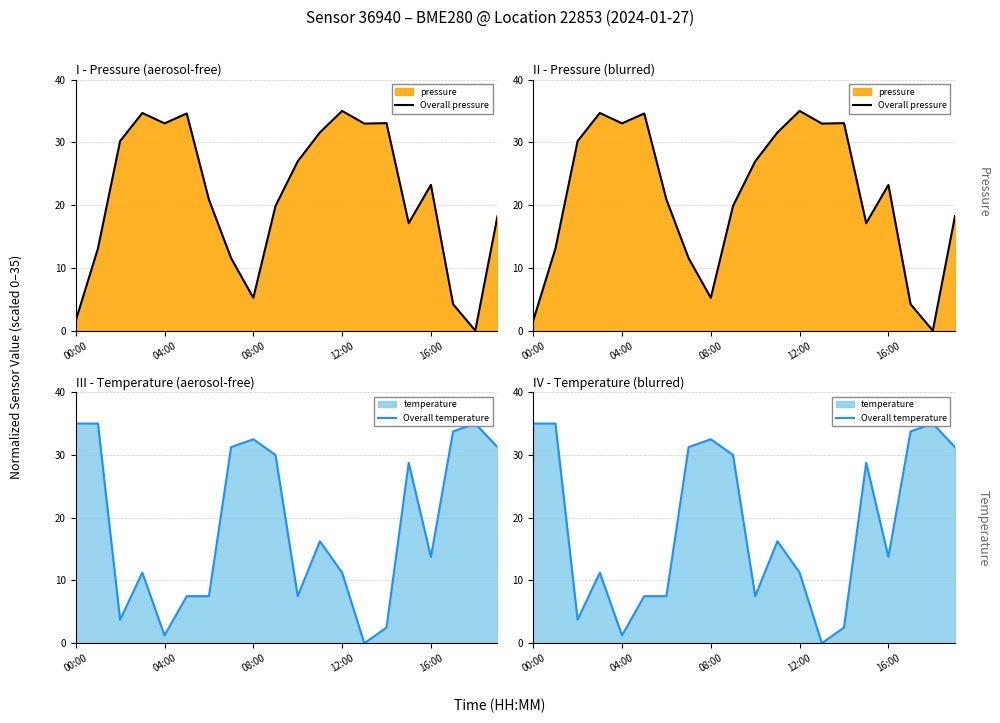

What is the difference between the maximum and minimum values in the Overall pressure series?

35.0